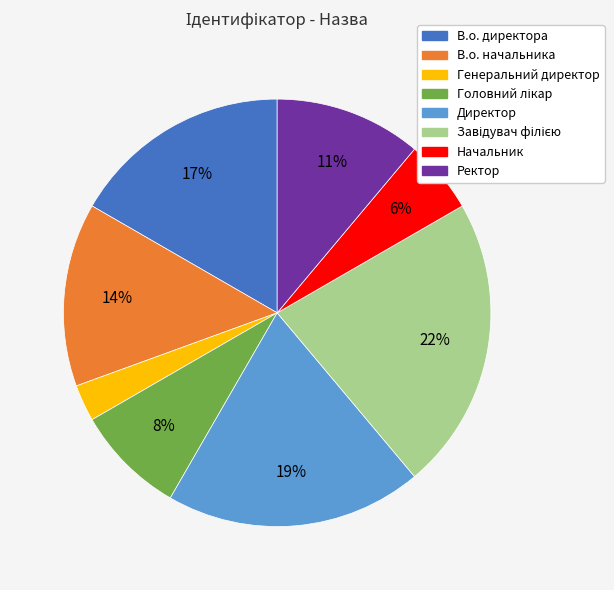

The В.о. директора slice represents 17% of the pie. True or false?

True